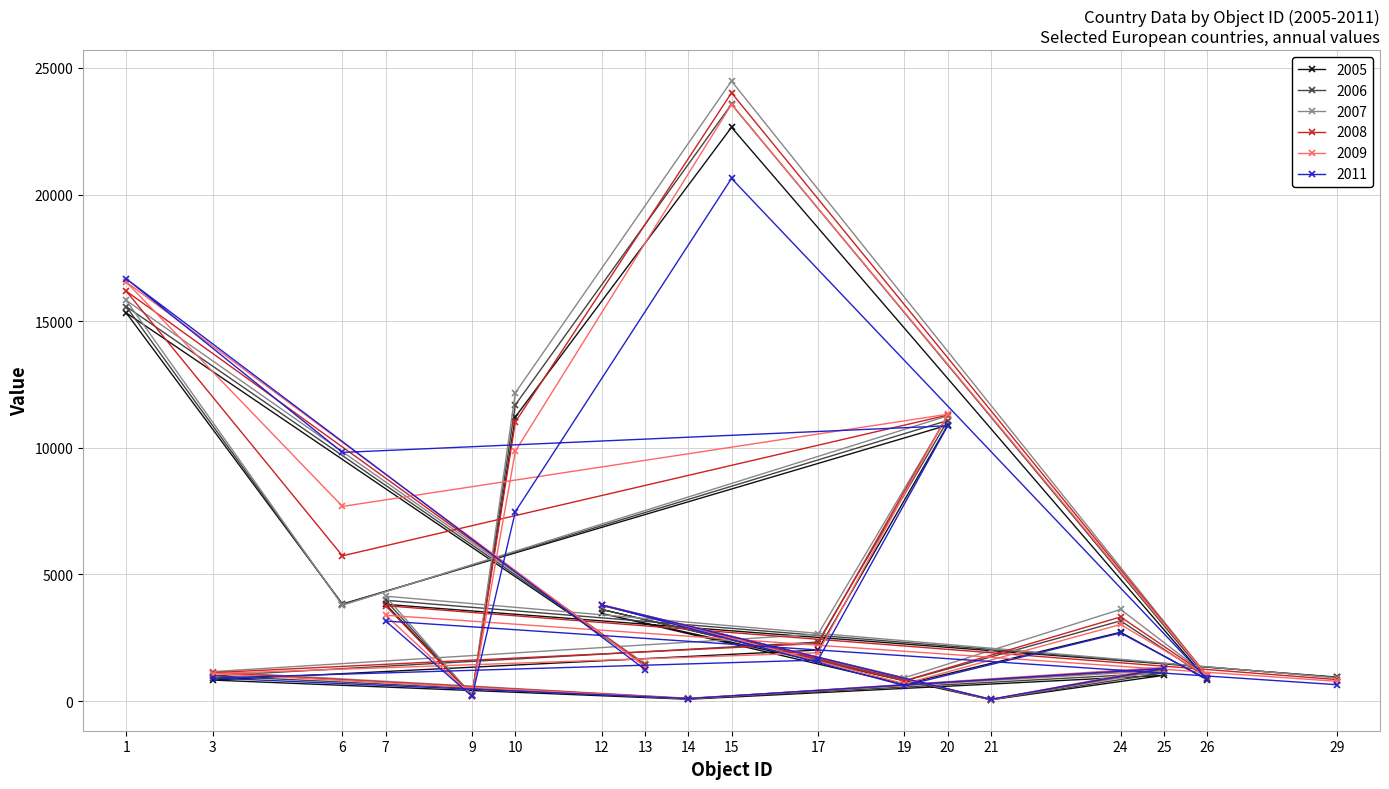

Which series has the largest range (max minus min)?

2007